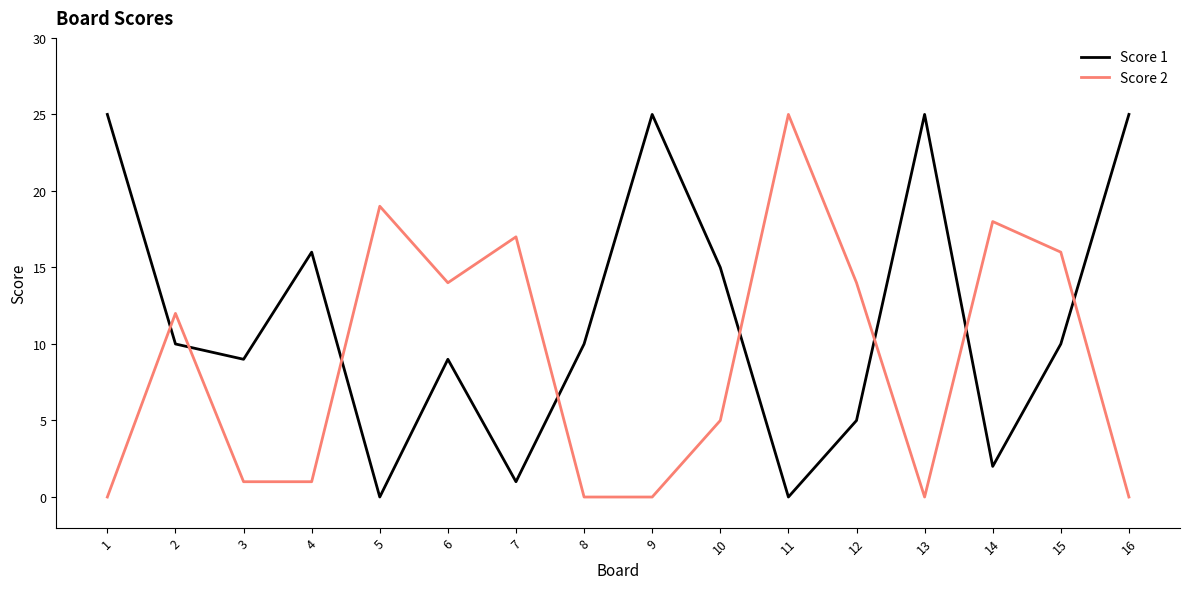

What is the difference between the highest and lowest values at 9?

25